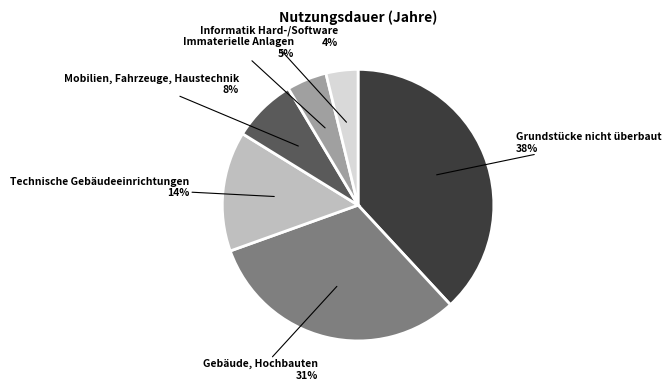

Which has a higher value, Mobilien, Fahrzeuge, Haustechnik or Technische Gebäudeeinrichtungen?

Technische Gebäudeeinrichtungen